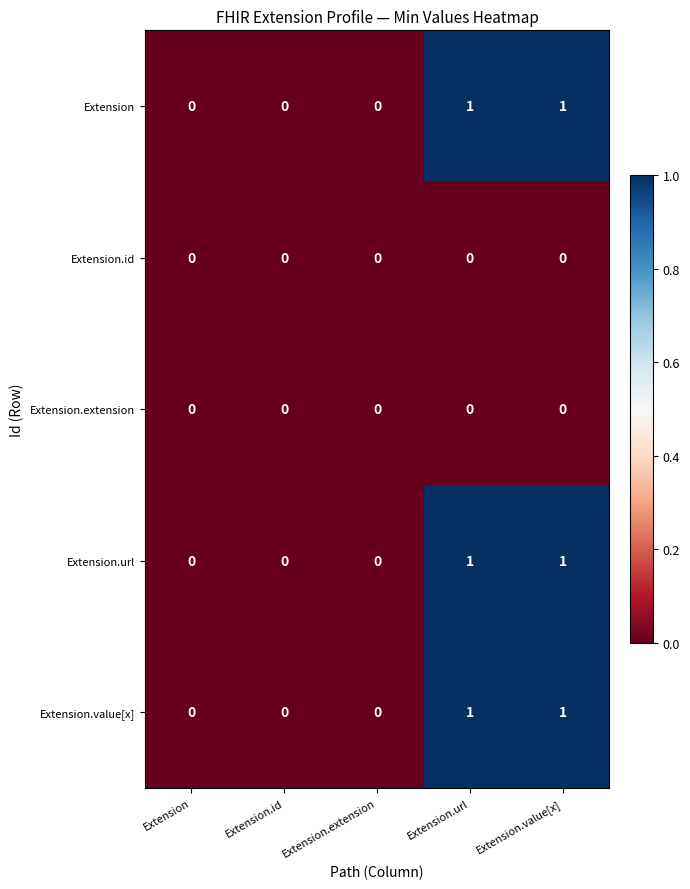

True or false: Extension has a value of 0 at Extension.value[x].

False